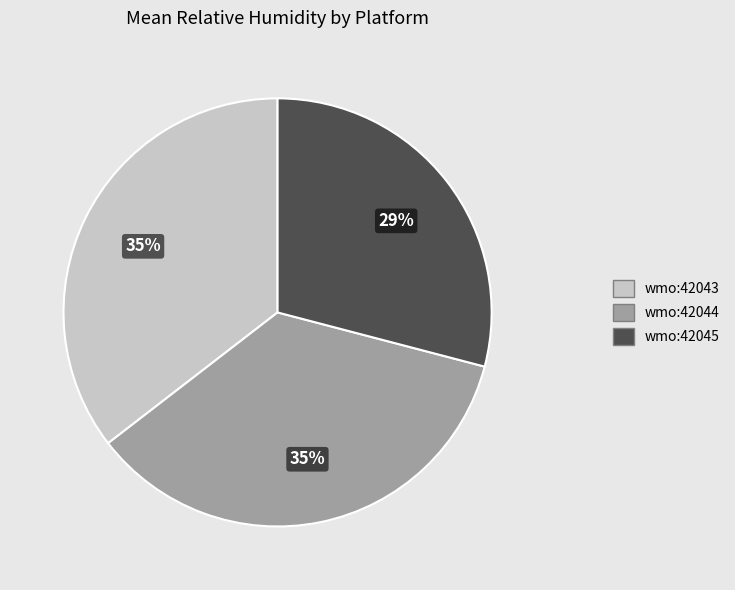

To the nearest percent, what portion does wmo:42045 represent?

29%